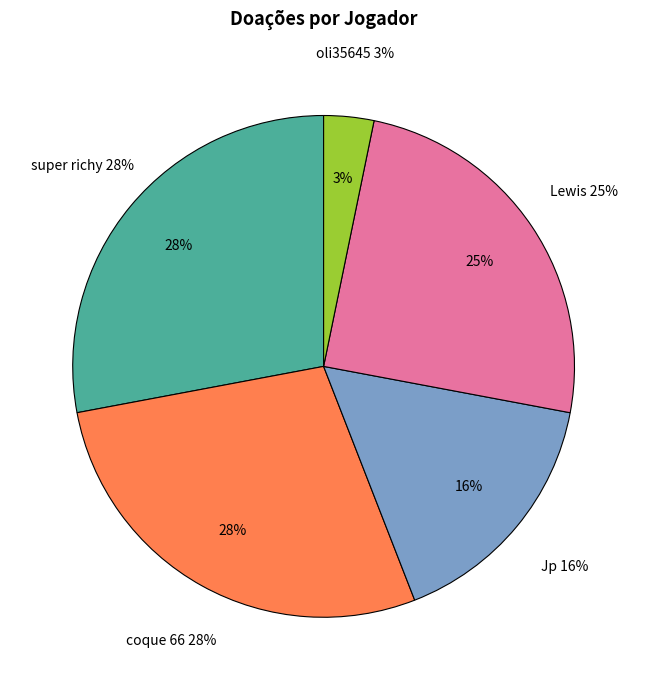

What percentage is the coque 66 slice, to the nearest percent?

28%